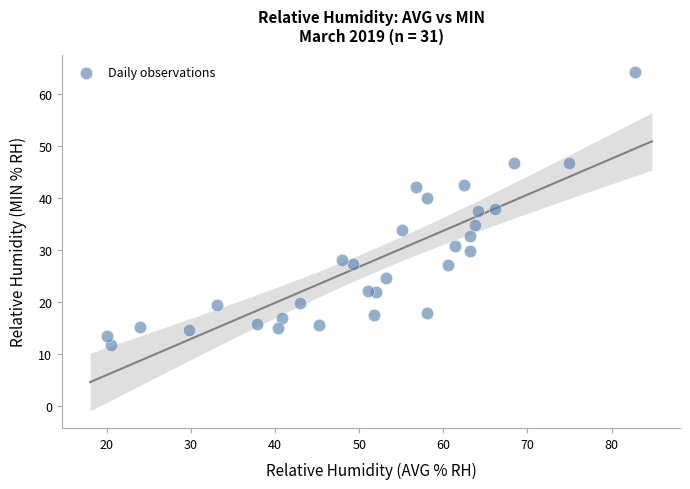

What is the range of Y values (max minus min)?

52.6